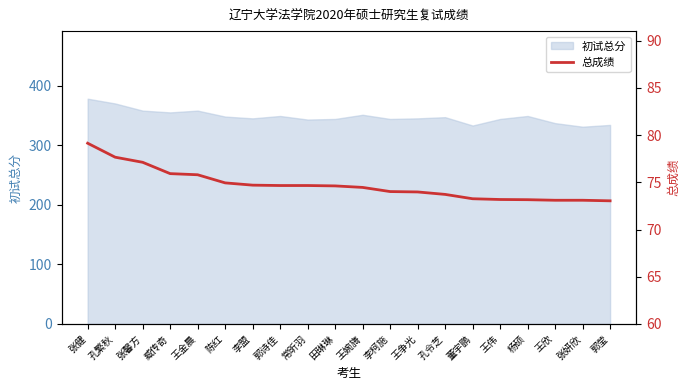

Is it true that 初试总分 equals 483 at 王欣?

False